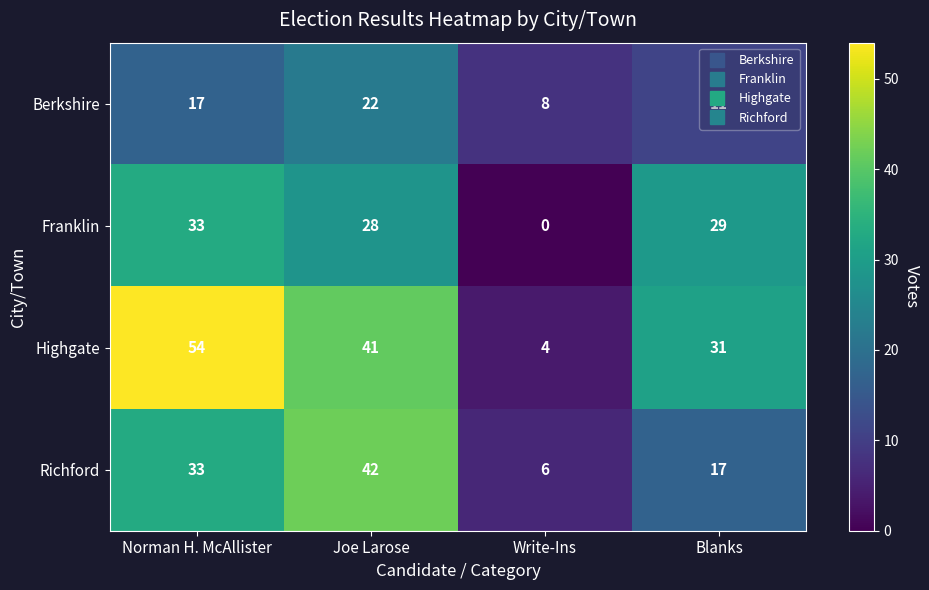

Which series has the widest spread of values?

Highgate